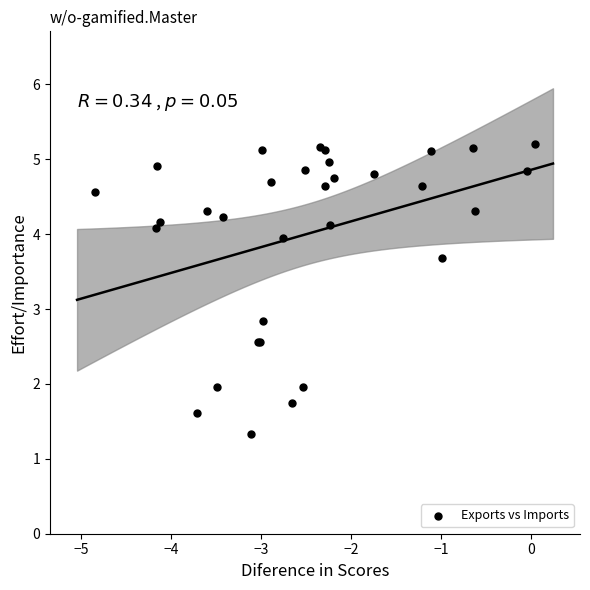

What Y value in the scatter plot is closest to 3?

2.8